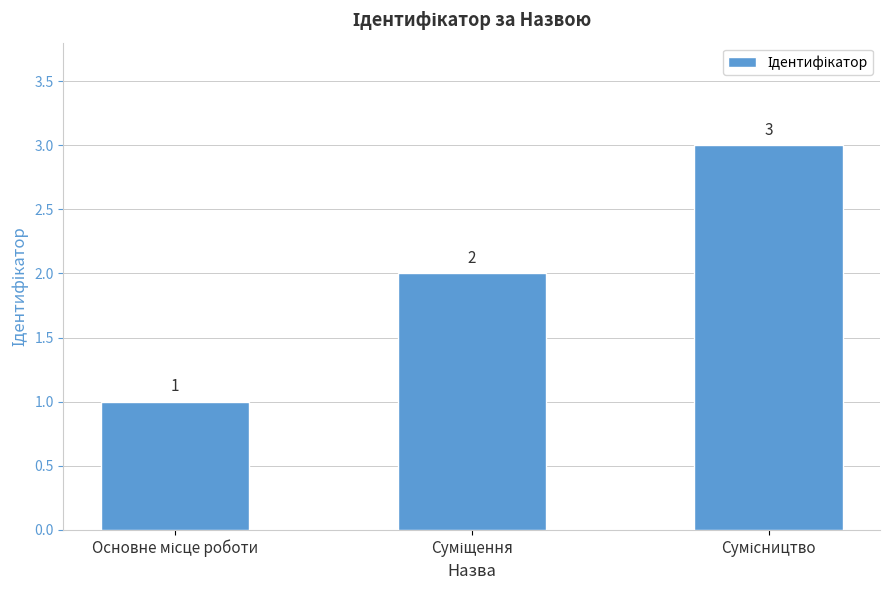

What is the value of the 3rd bar from the left?

3